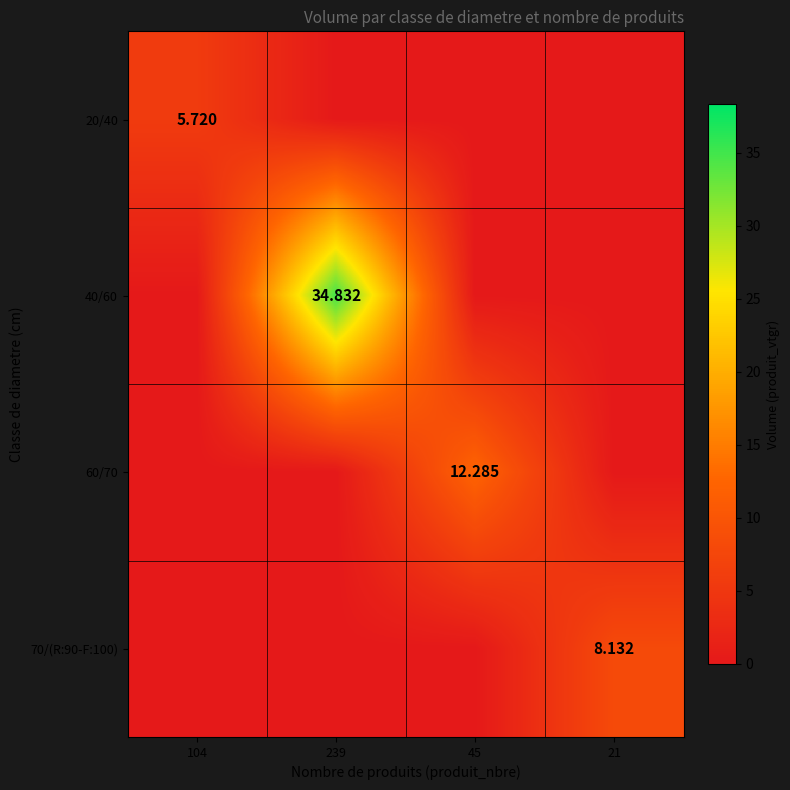

Is the value of 60/70 at 239 greater than the value of 70/(R:90-F:100) at 239?

No